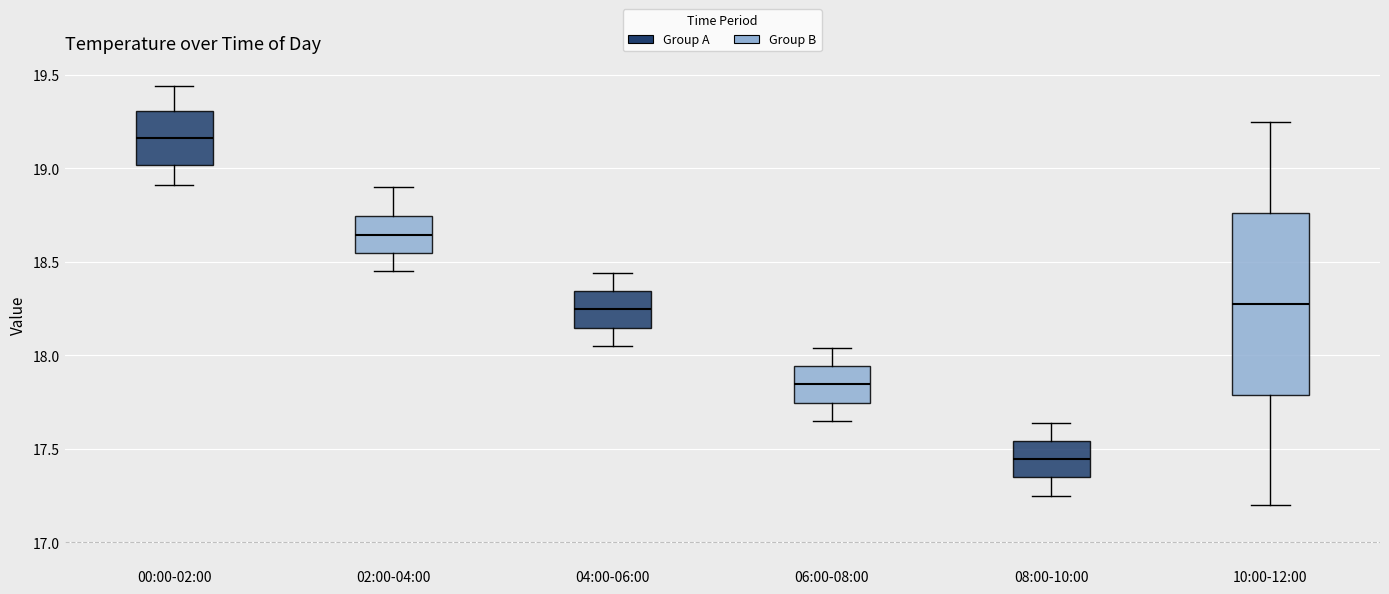

Which box's median line is the lowest?

08:00-10:00